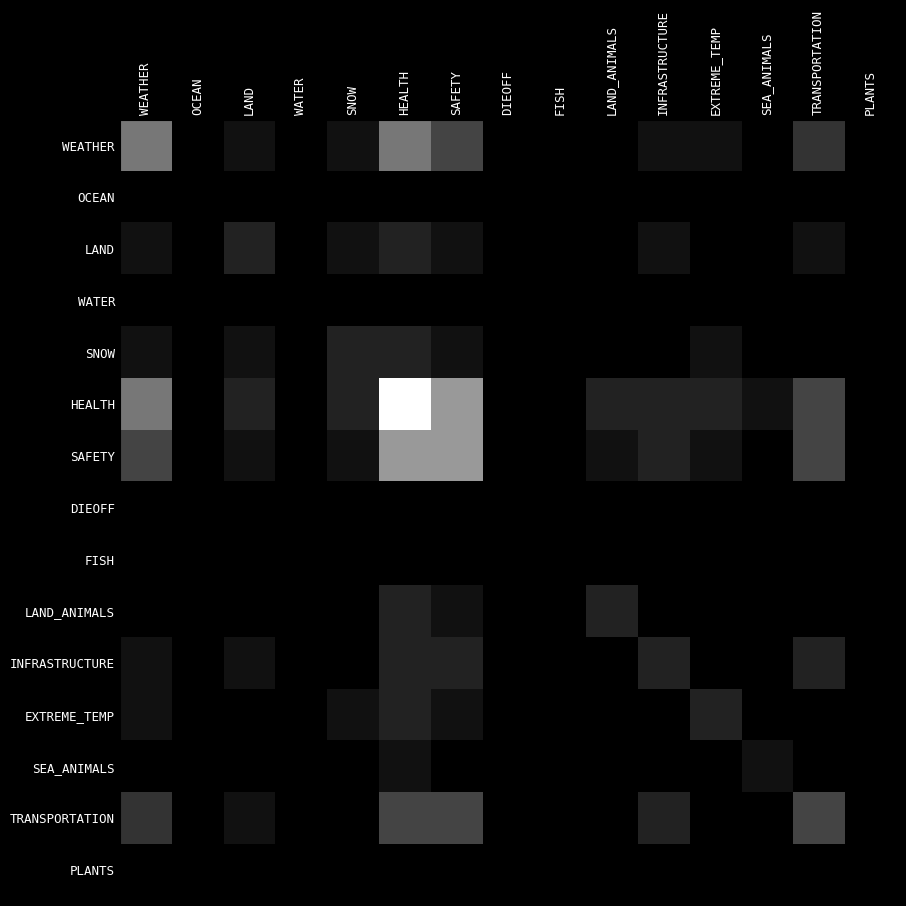

At SAFETY, list the series in order from smallest to largest.

OCEAN, WATER, DIEOFF, FISH, SEA_ANIMALS, PLANTS, LAND, SNOW, LAND_ANIMALS, EXTREME_TEMP, INFRASTRUCTURE, WEATHER, TRANSPORTATION, HEALTH, SAFETY